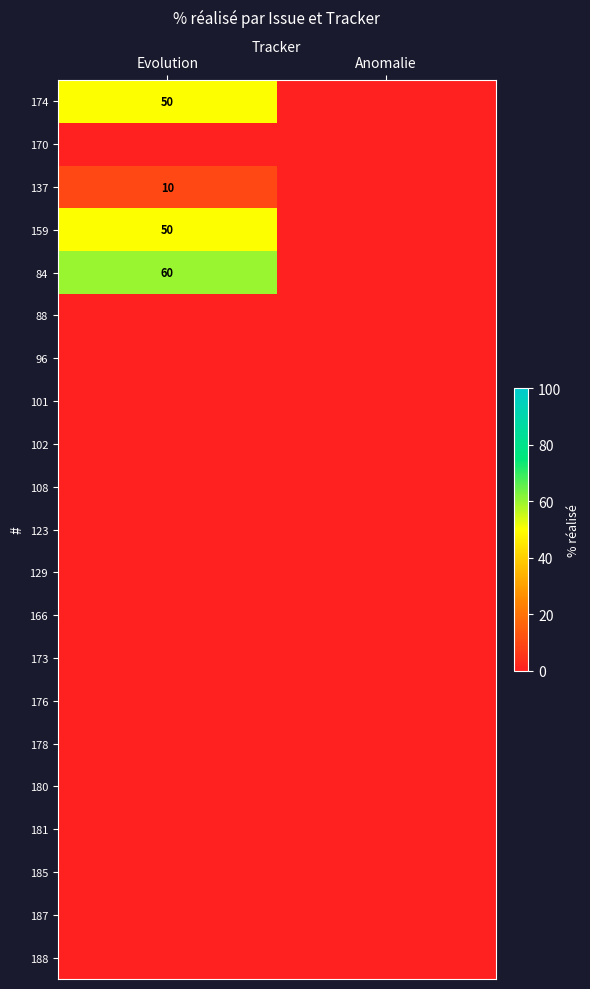

What is the greatest value displayed?

60